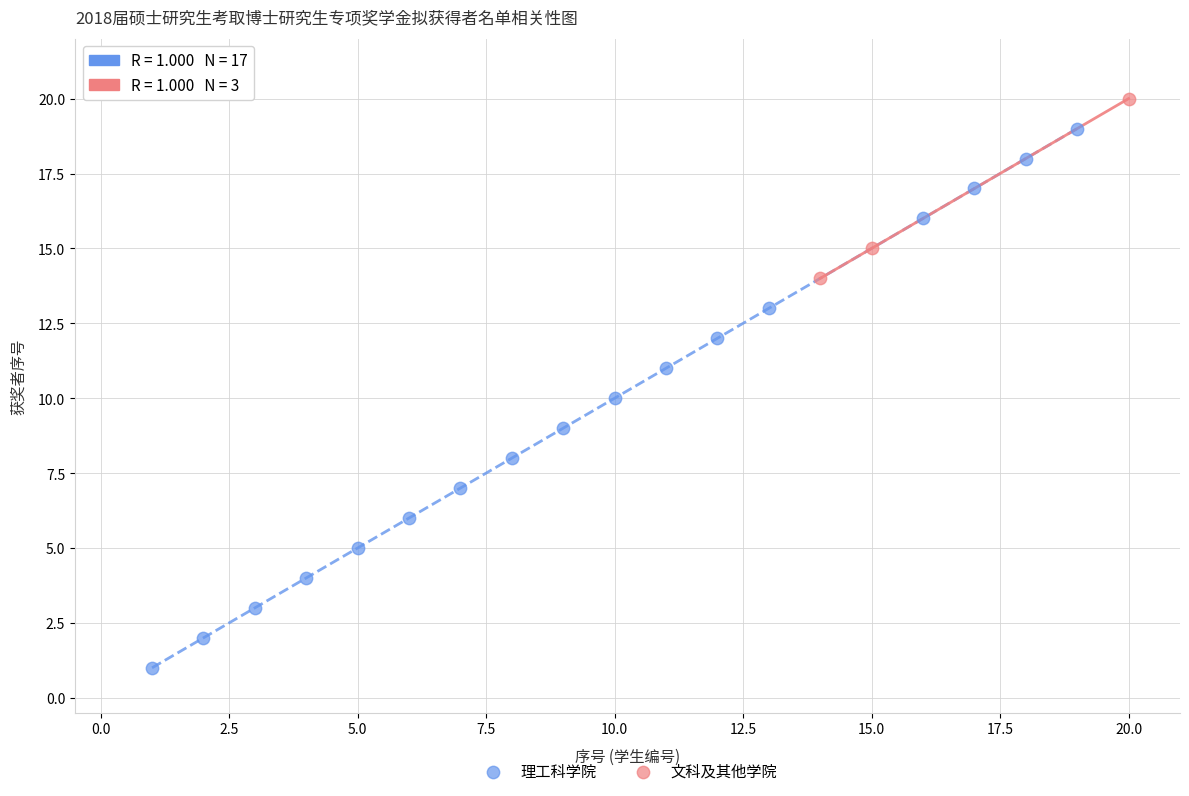

Which series reaches the minimum Y coordinate?

理工科学院